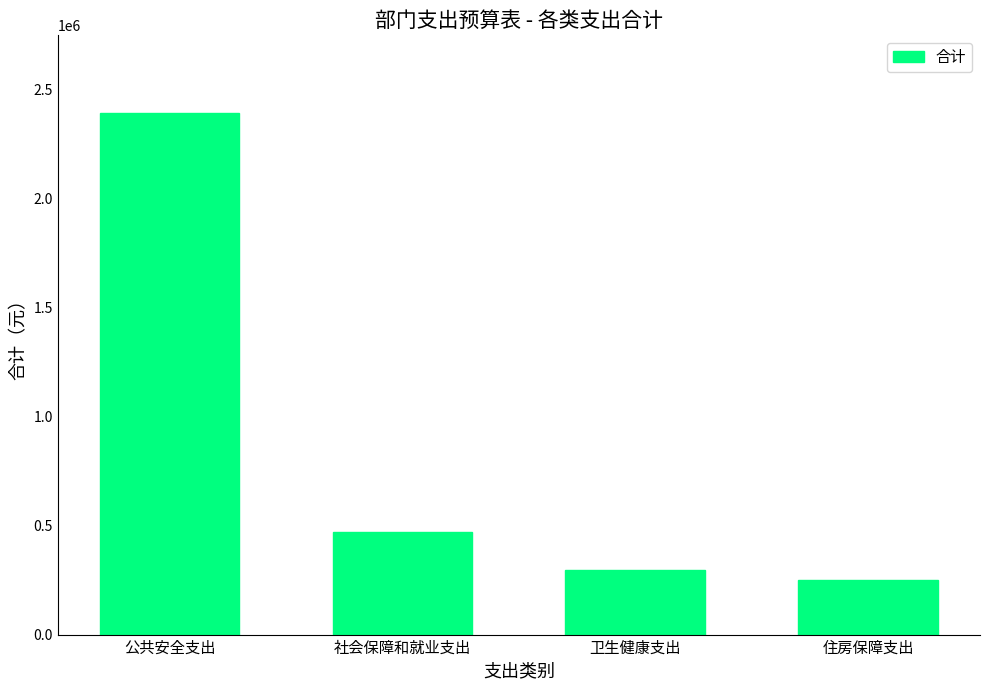

What is the difference between the values at 卫生健康支出 and 社会保障和就业支出?

173627.8